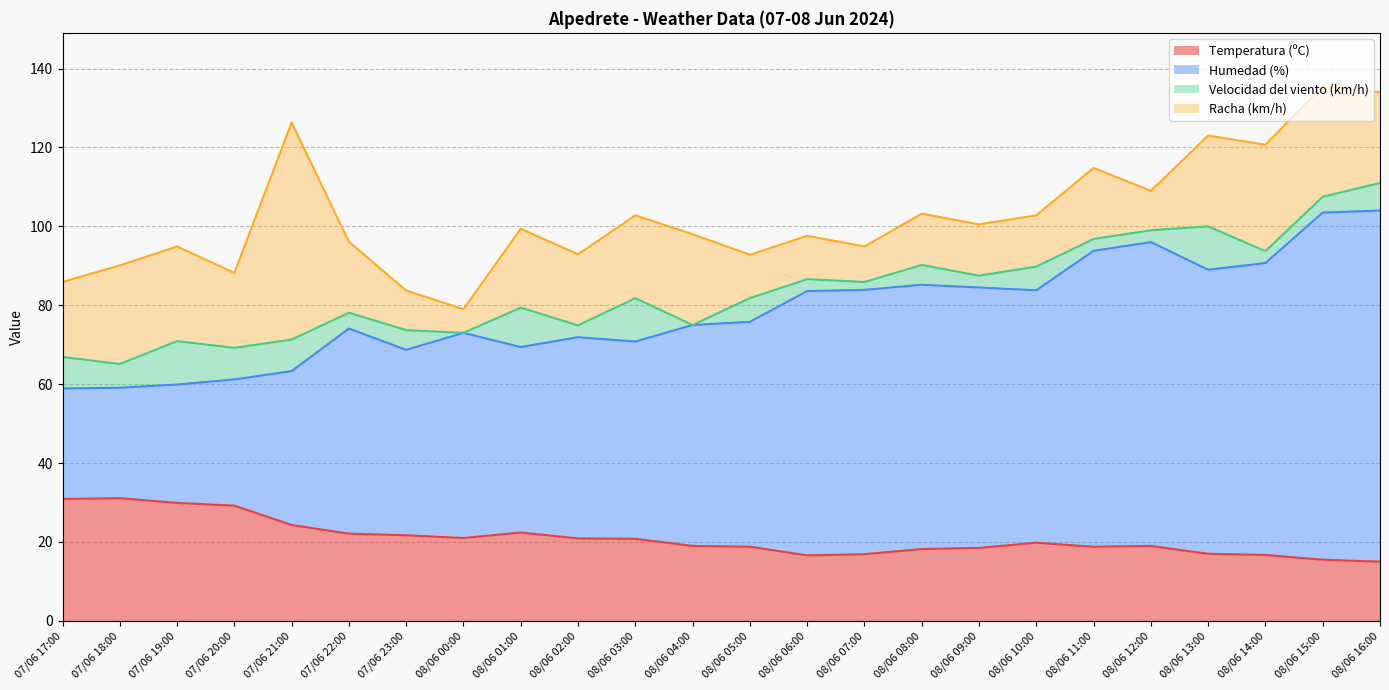

What is the total value across all series at 08/06 00:00?

79.0